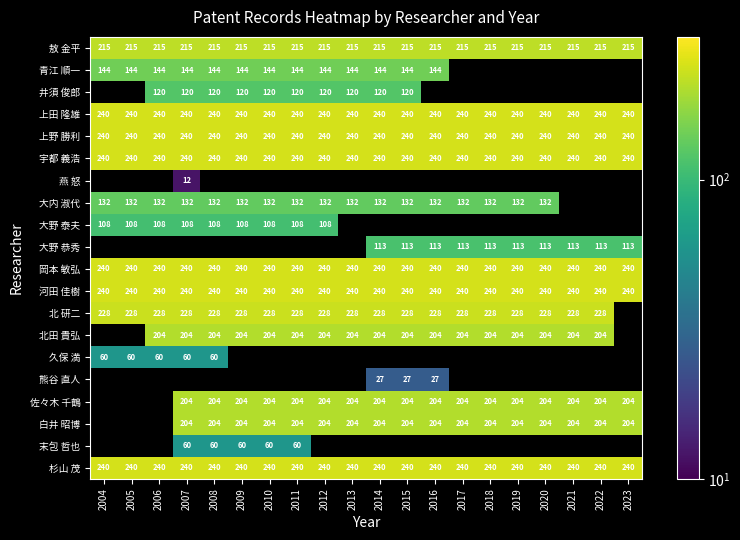

The value of 宇都 義浩 at 2013 is 85. True or false?

False